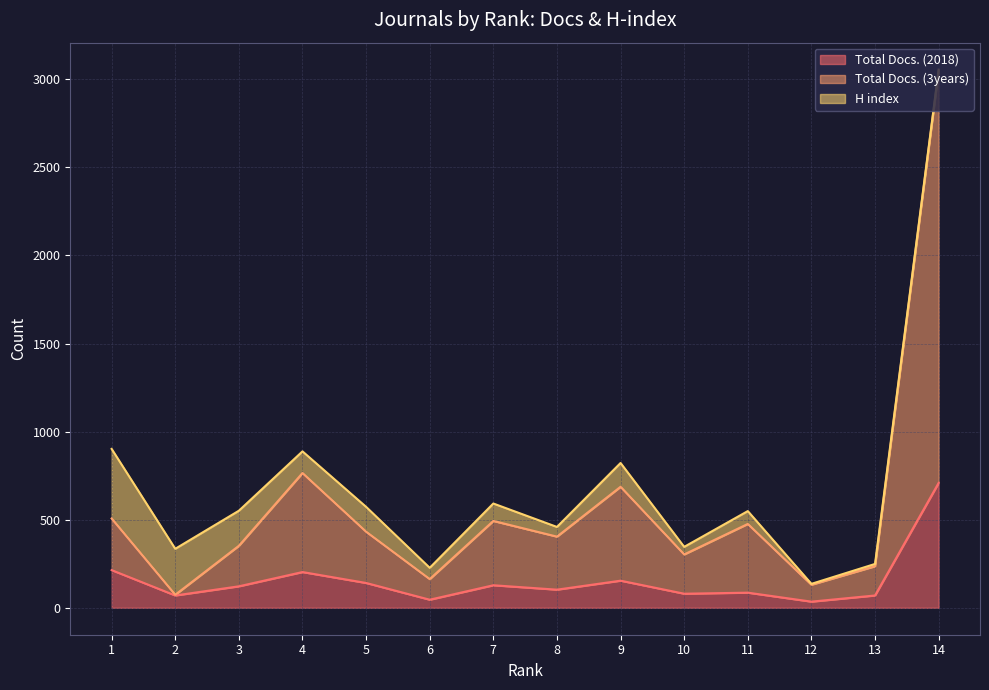

True or false: Total Docs. (3years) has more than 0 interior local peaks.

True